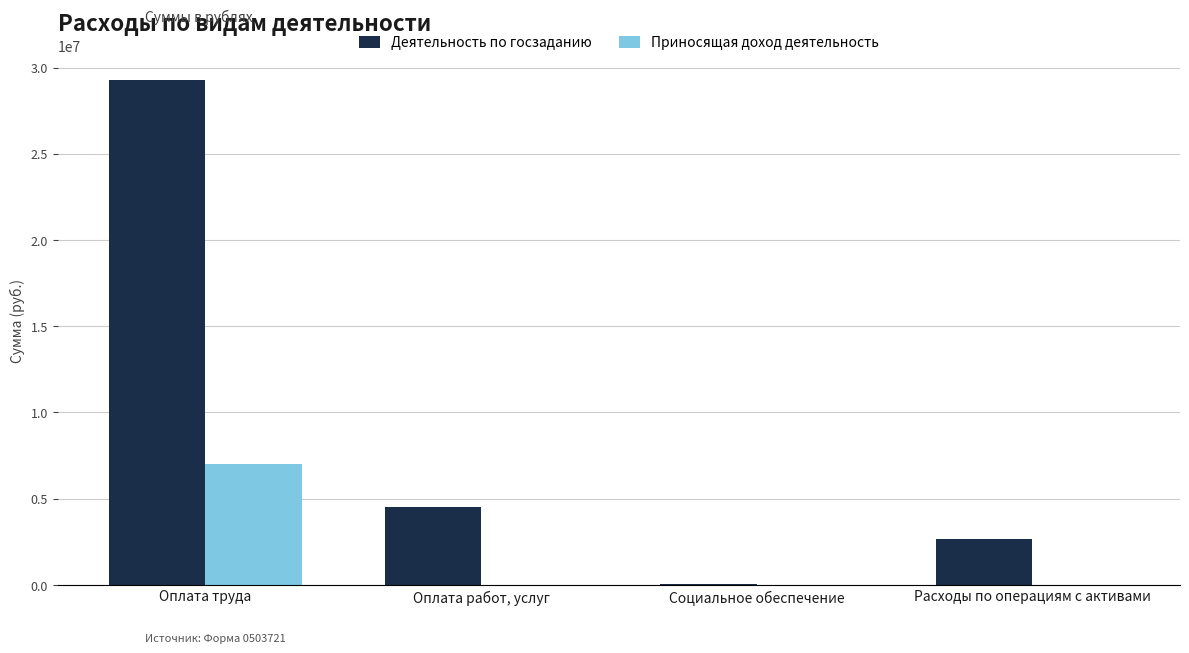

At which category is the sum across all series the highest?

Оплата труда